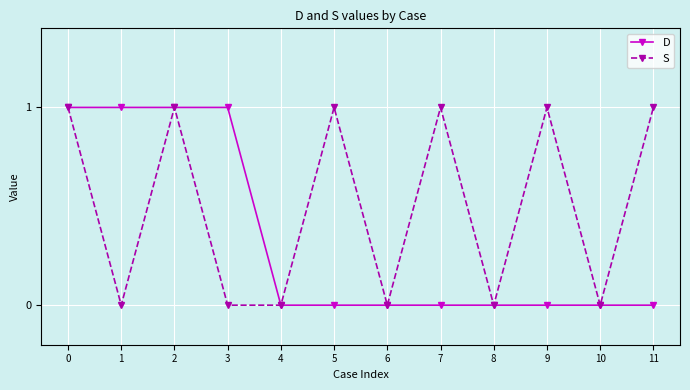

Rank the series by their average value, from lowest to highest.

D, S